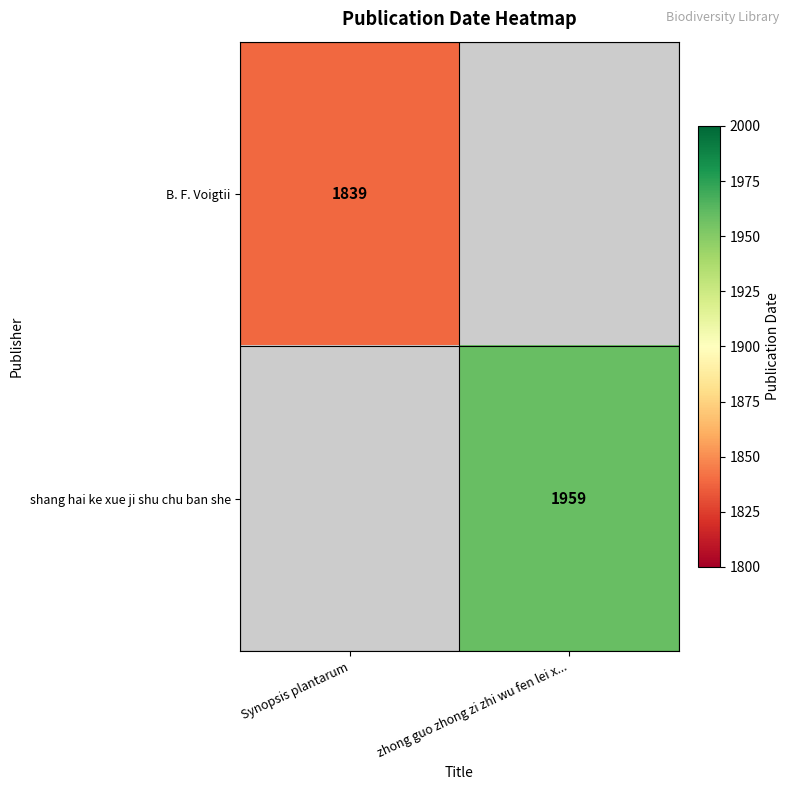

Is it true that shang hai ke xue ji shu chu ban she equals 1959 at zhong guo zhong zi zhi wu fen lei x...?

True